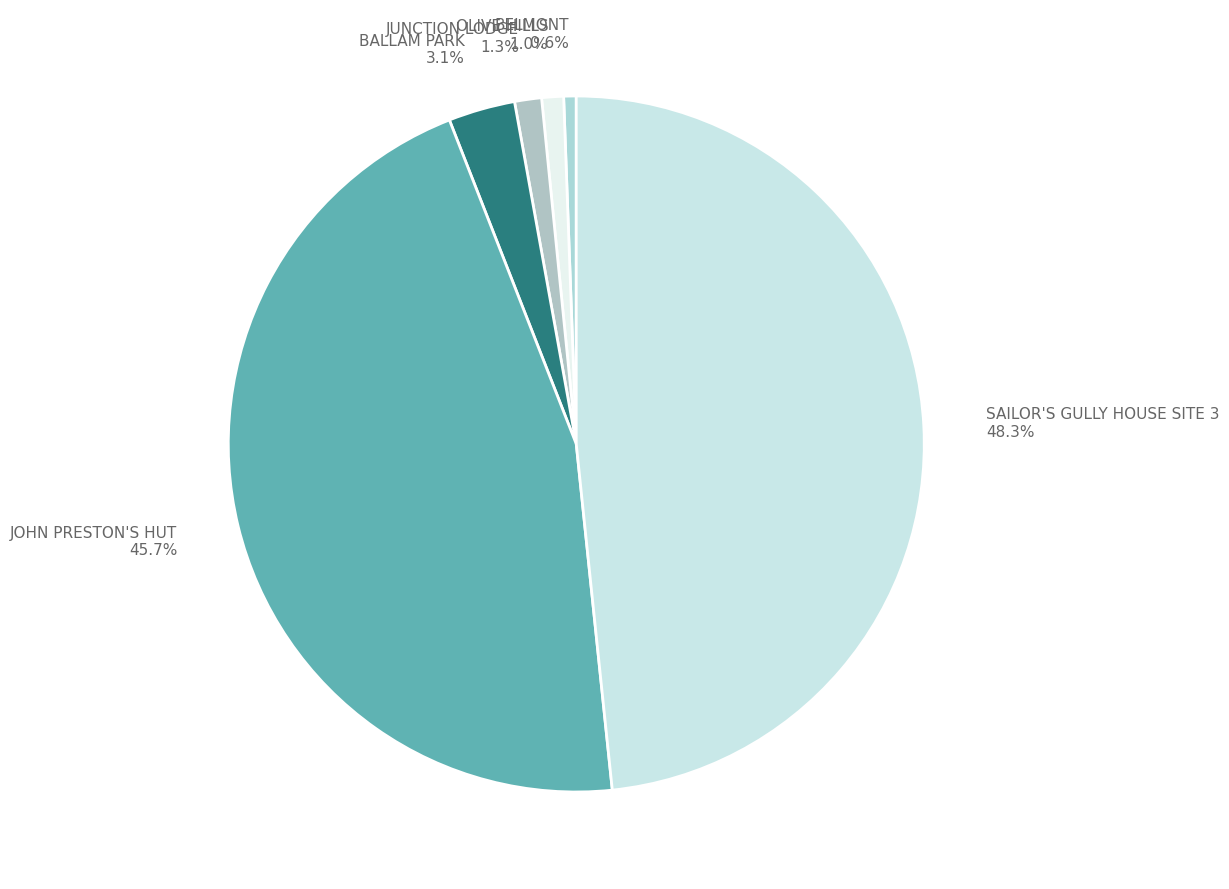

Is it true that BALLAM PARK is 16% of the pie?

False